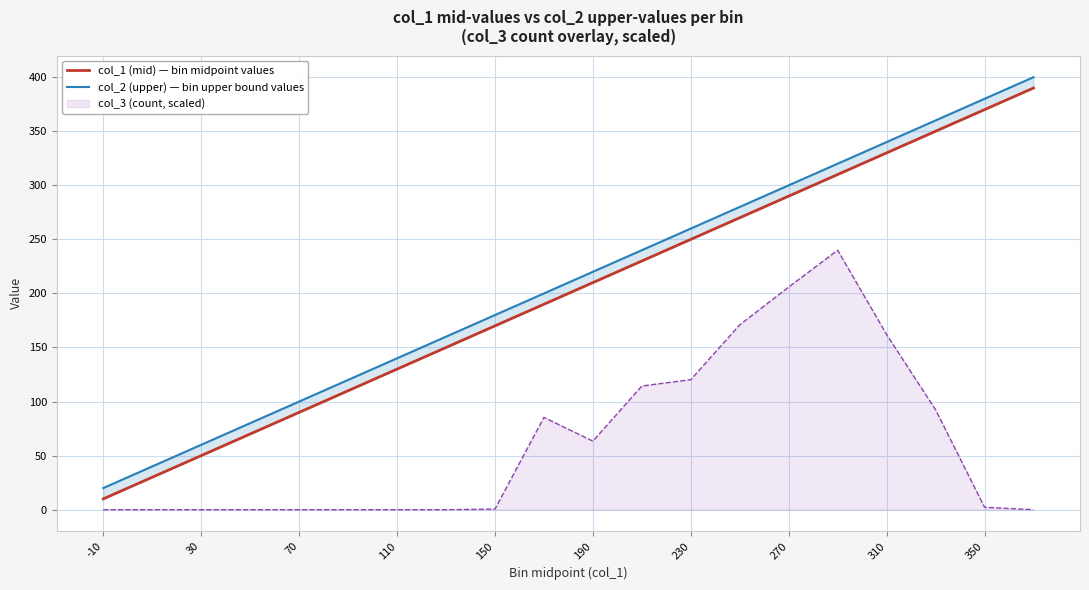

True or false: col_3 (count, scaled) and col_2 (upper) — bin upper bound values intersect in this chart.

False